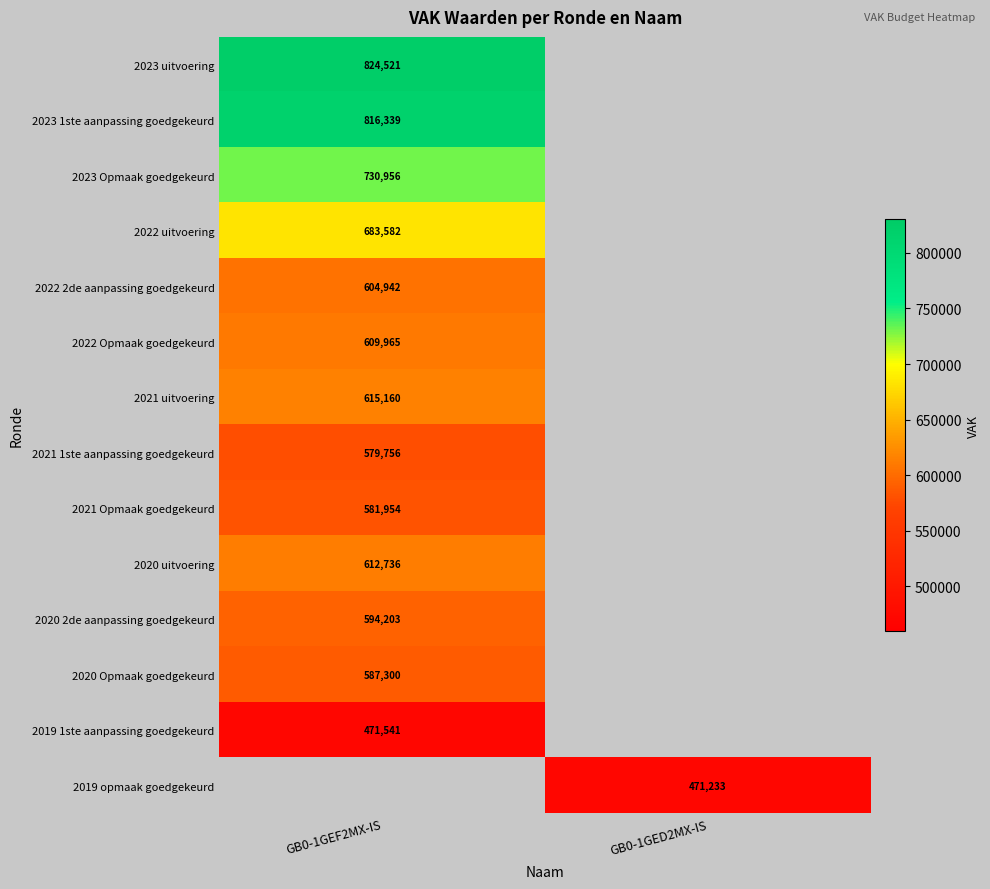

Is it true that 2020 uitvoering equals 963484 at GB0-1GEF2MX-IS?

False